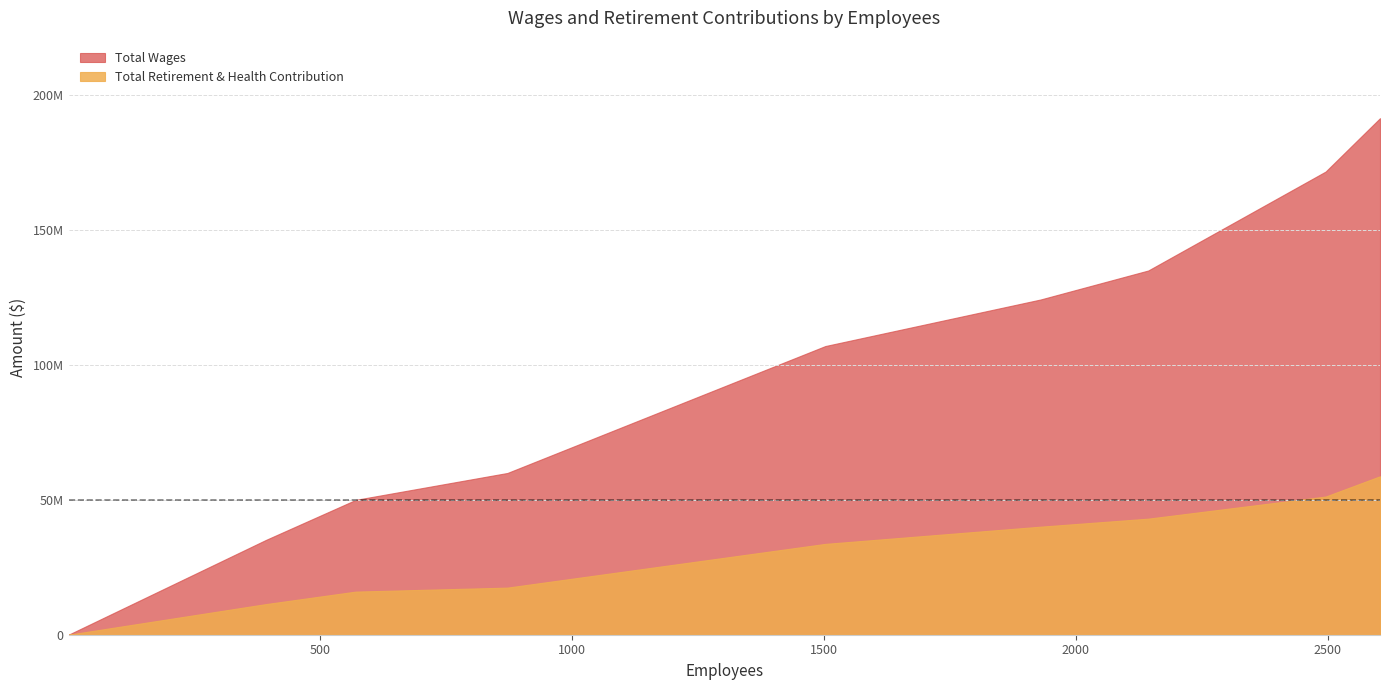

The value of Total Wages at Coalinga Secure Treatment Fac is 124302168.0. True or false?

True